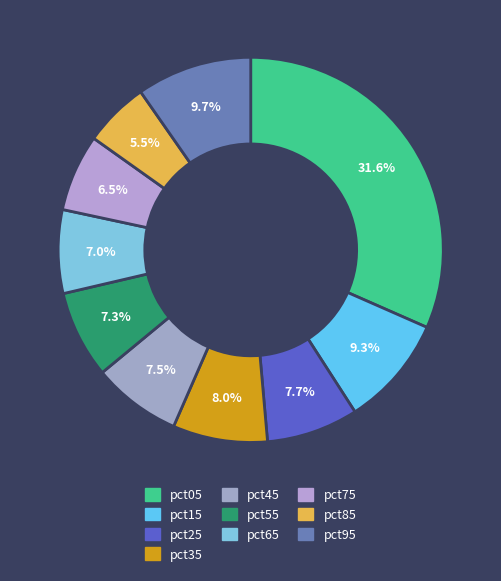

Do pct85 and pct55 together represent more than half of the pie?

No